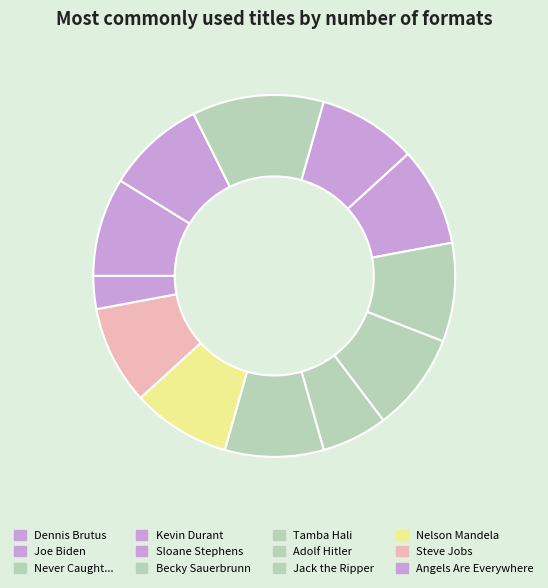

What is the smallest slice in the pie chart?

Angels Are Everywhere